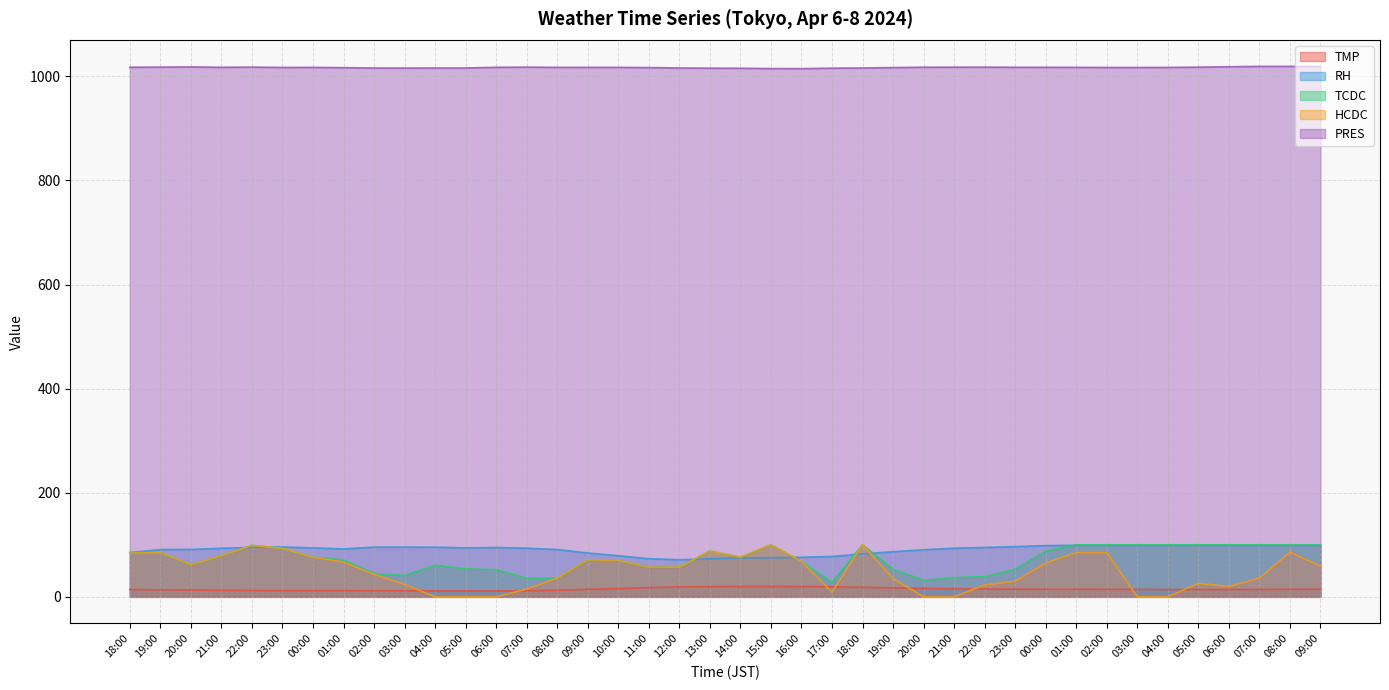

What is the difference between the maximum and minimum values in the TMP series?

8.7